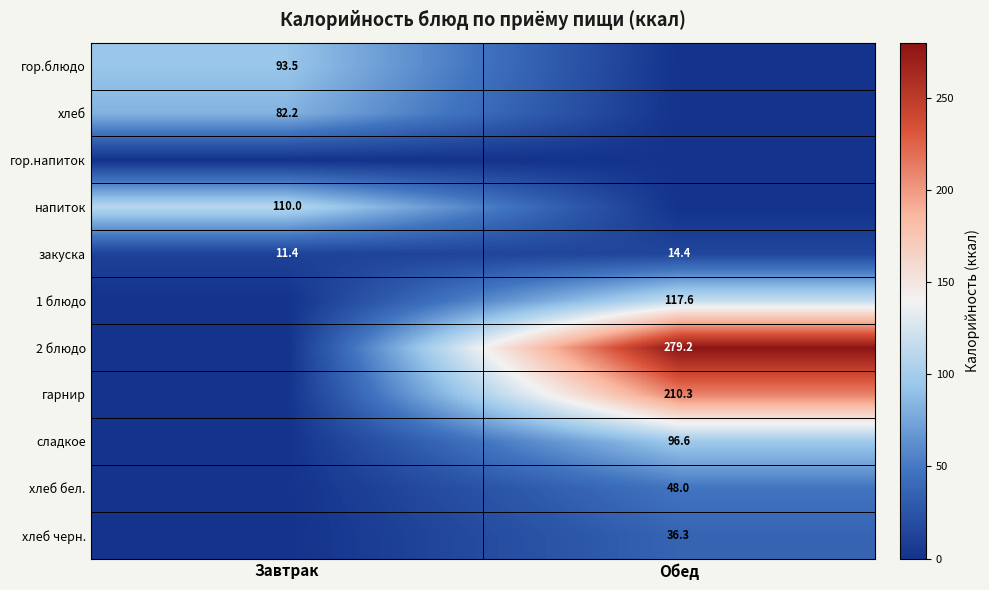

Count the закуска values in the range 11 to 14.

1